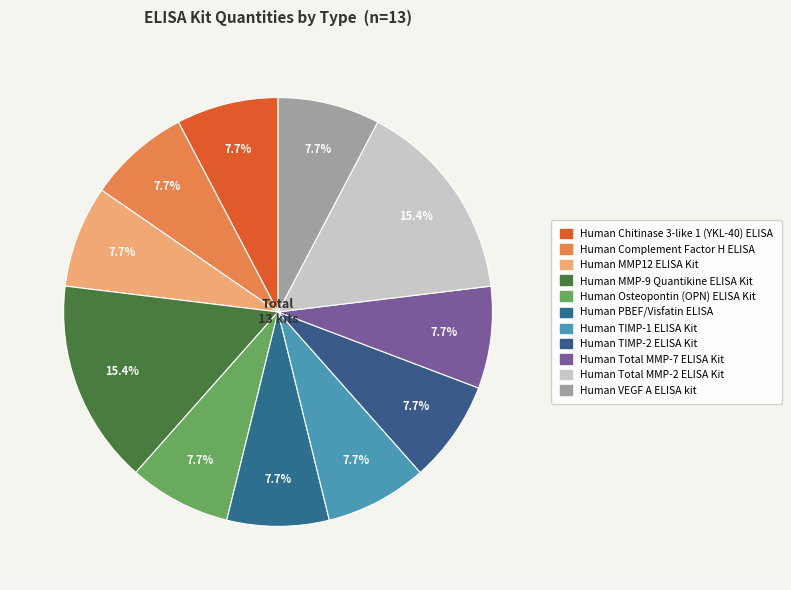

How many slices are in this pie chart?

11